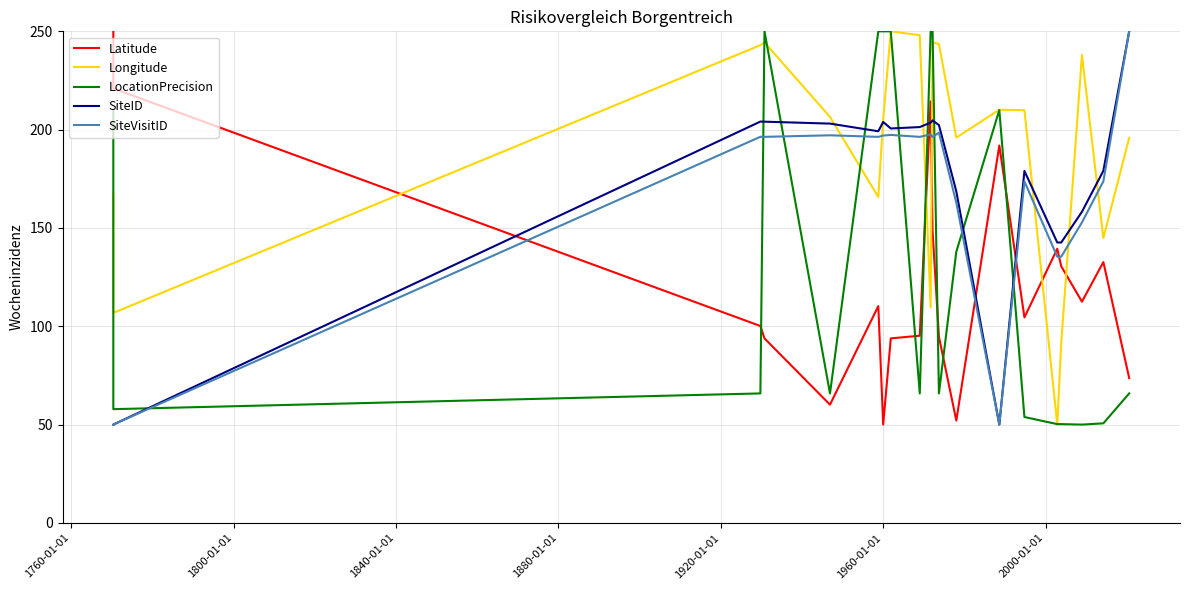

What is the maximum value shown in the chart?

250.0